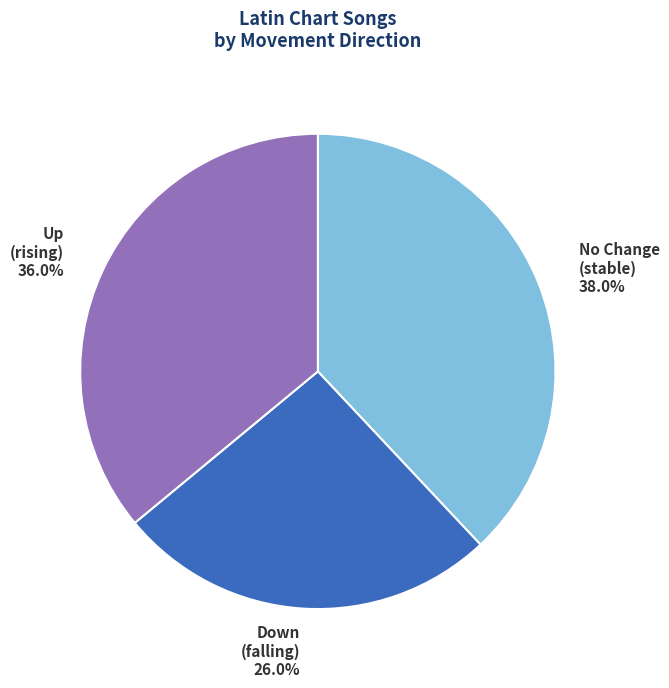

Is there any slice that represents more than half of the pie?

No